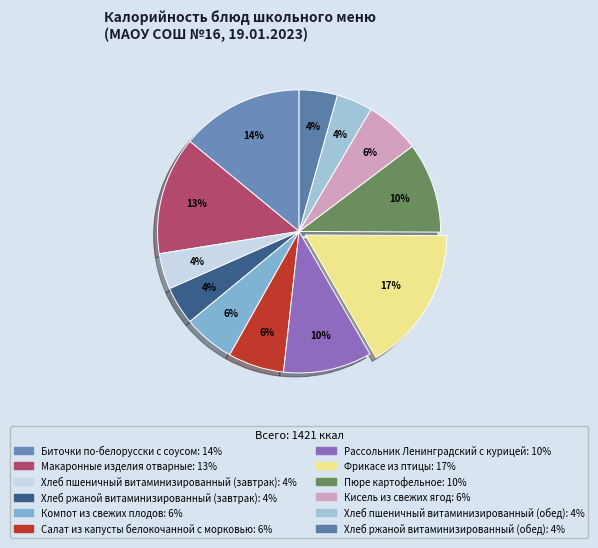

To the nearest percent, what portion does Хлеб пшеничный витаминизированный (обед) represent?

4%